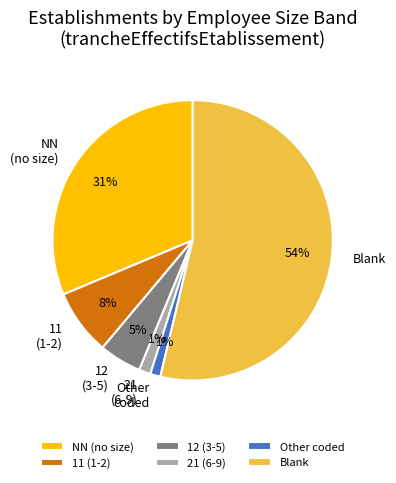

Does Blank account for over 50% of the chart?

Yes